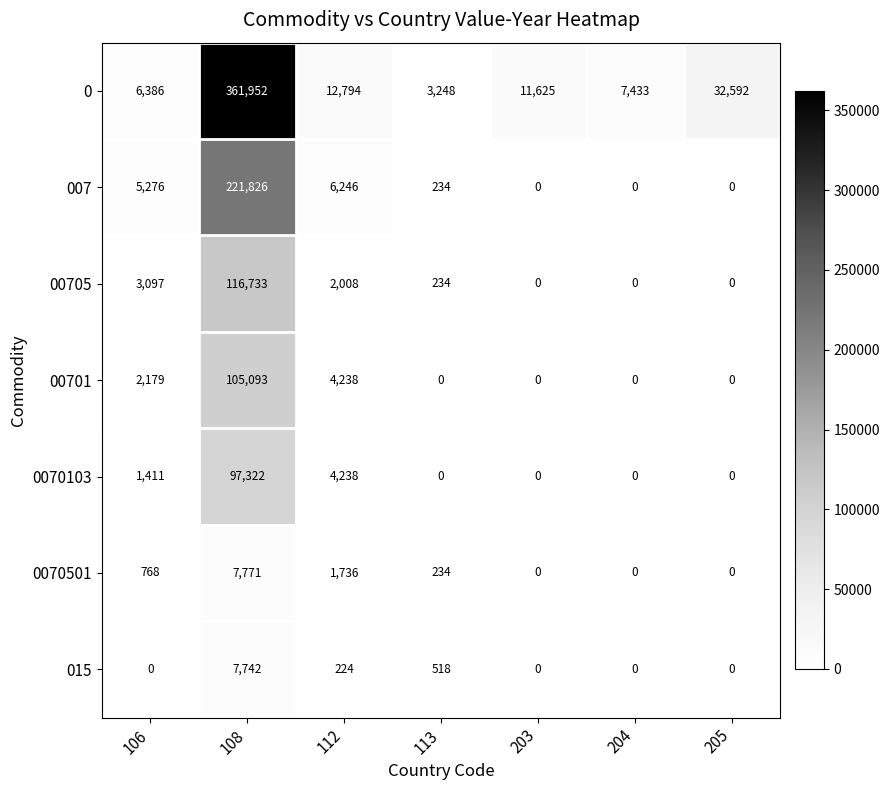

Where does the 007 series first go above 234?

106